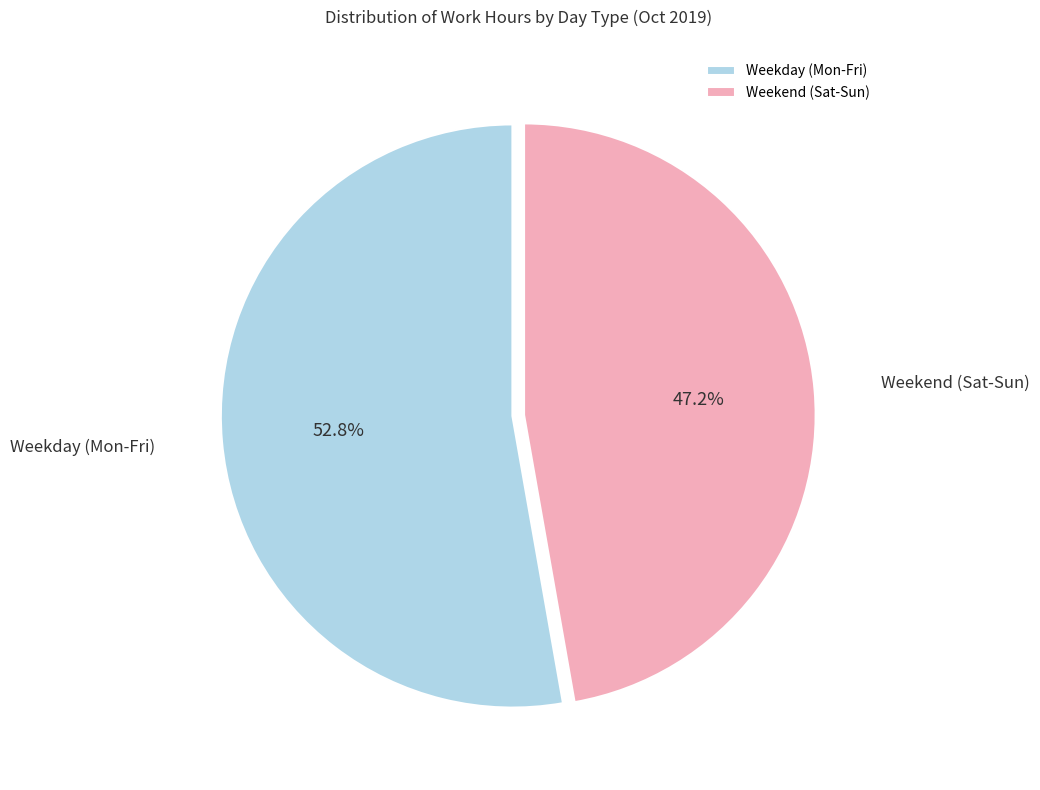

Rank the categories by value from lowest to highest.

Weekend (Sat-Sun), Weekday (Mon-Fri)